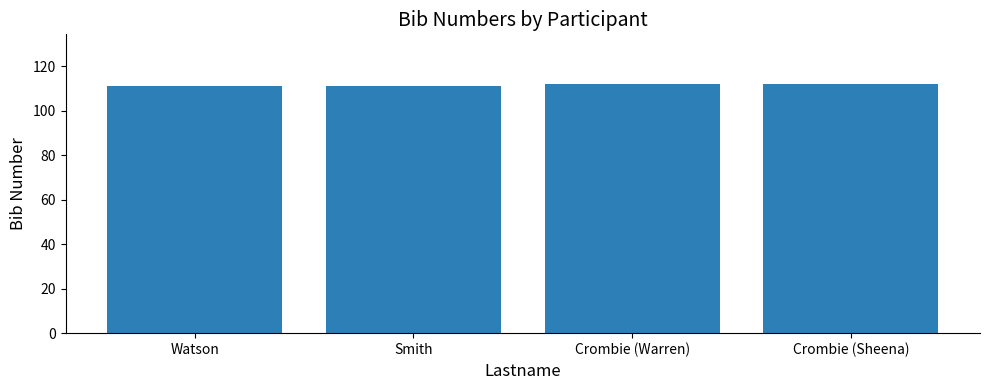

The value at Smith is 75. True or false?

False